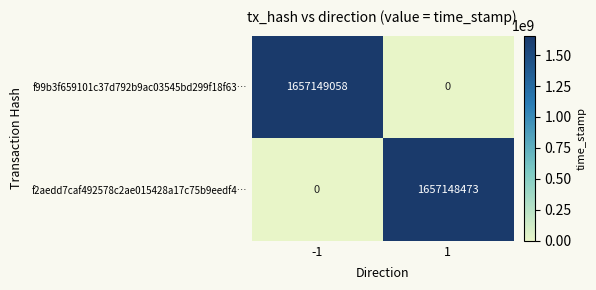

At which category is the sum across all series the highest?

-1